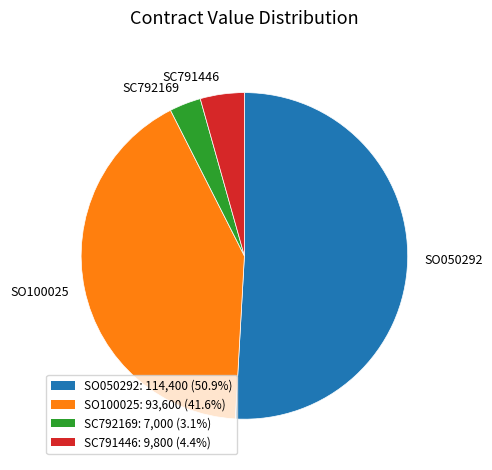

Combined, do SO050292 and SO100025 account for over 50%?

Yes